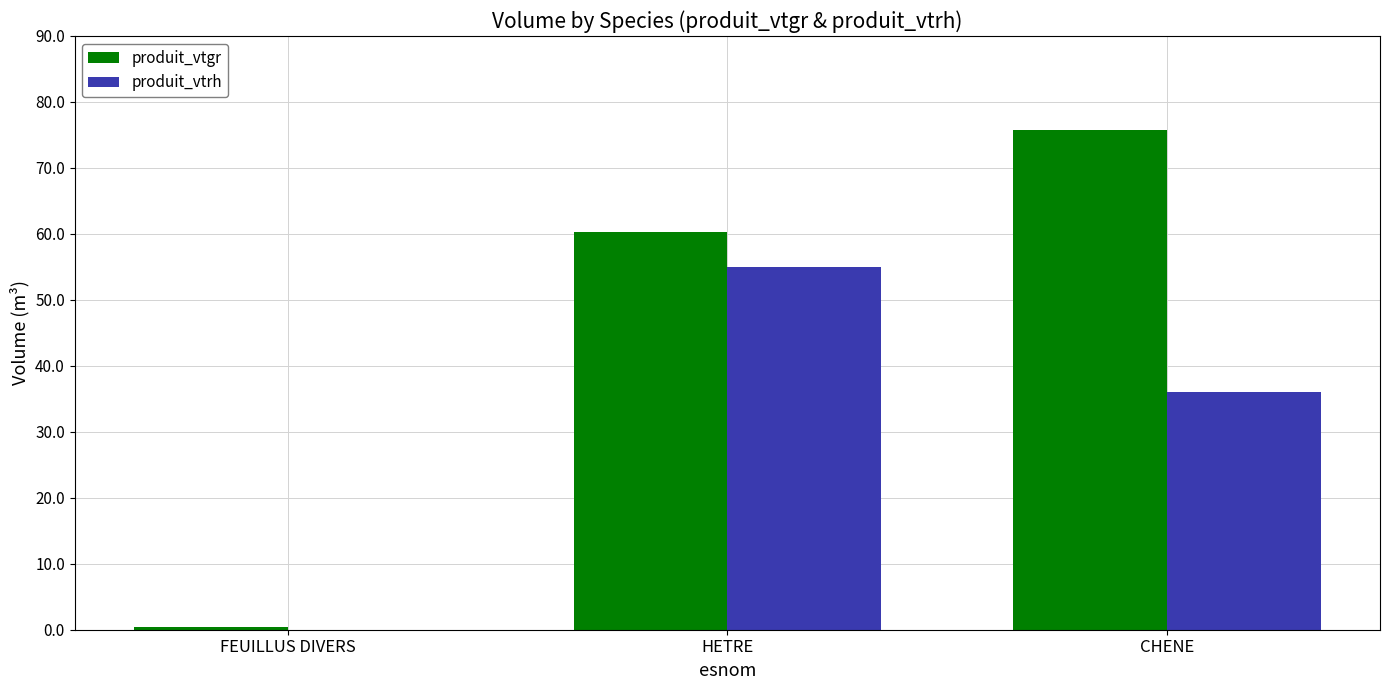

What is the sum of all produit_vtgr values?

136.5